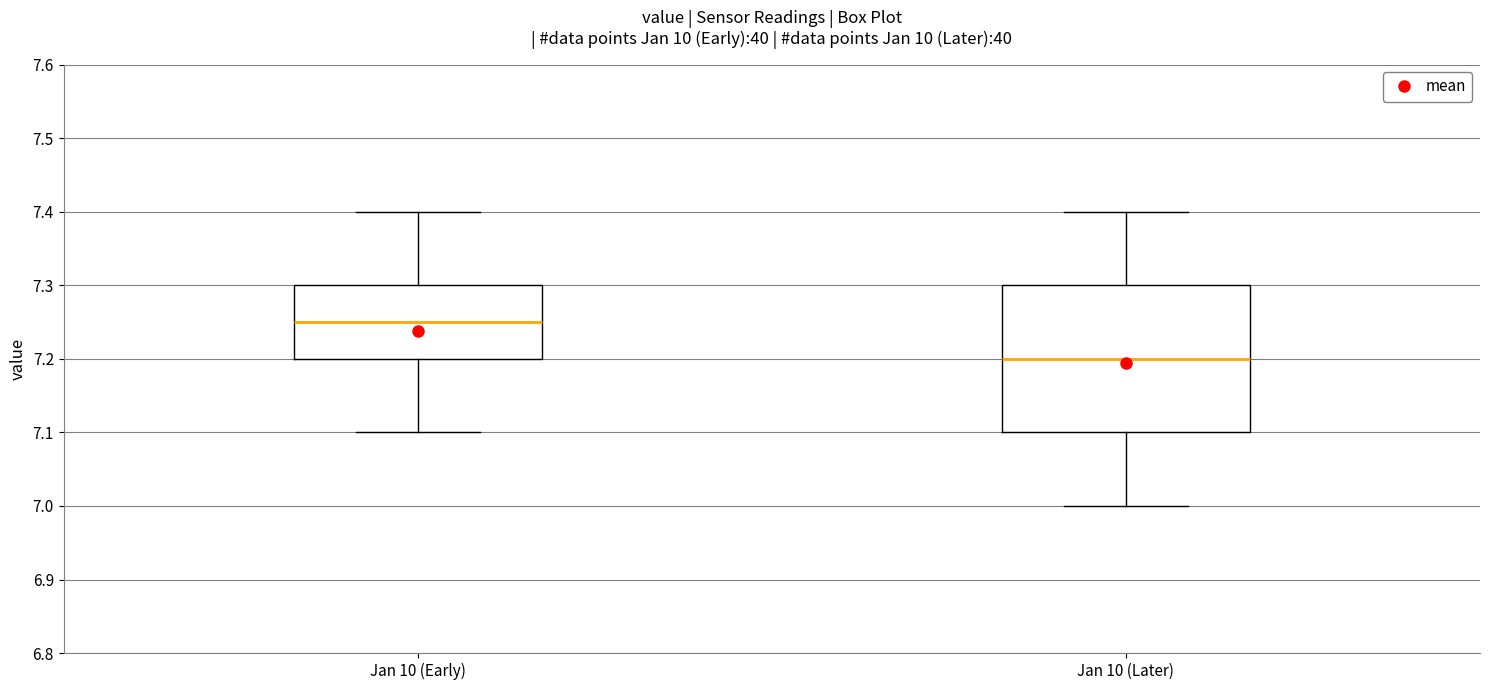

Reading left to right, transcribe this box plot: for each box, give where its median line is, the range the box spans, and where its two whiskers end, as read against the y-axis. The values are not printed on the chart, so give them approximately, as read against the axis.

Jan 10 (Early): median 7.25, box 7.20 to 7.30, whiskers 7.10 to 7.40
Jan 10 (Later): median 7.20, box 7.10 to 7.30, whiskers 7.00 to 7.40